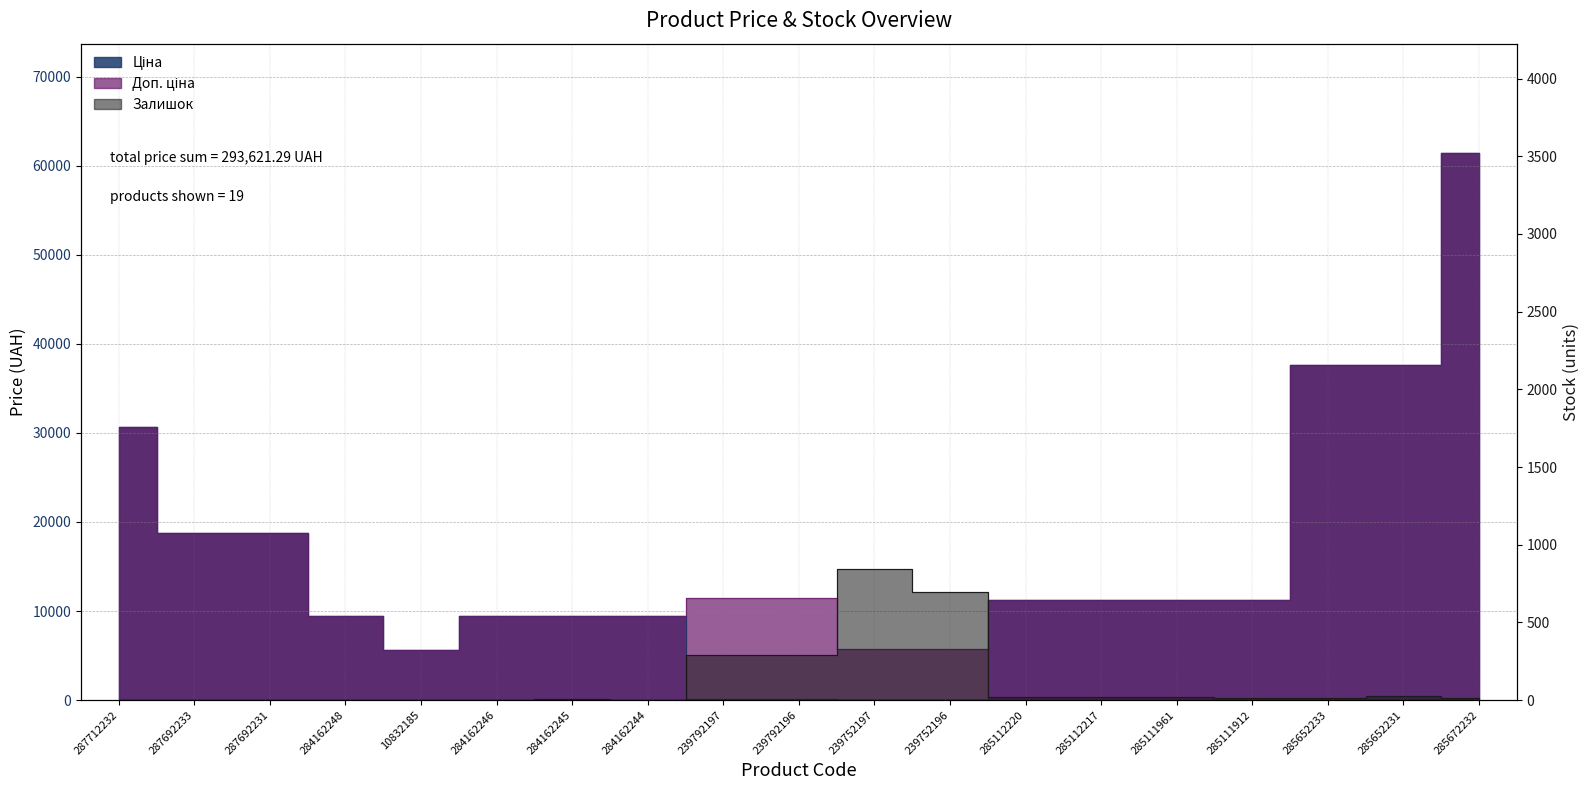

How many lines are shown in the chart?

3